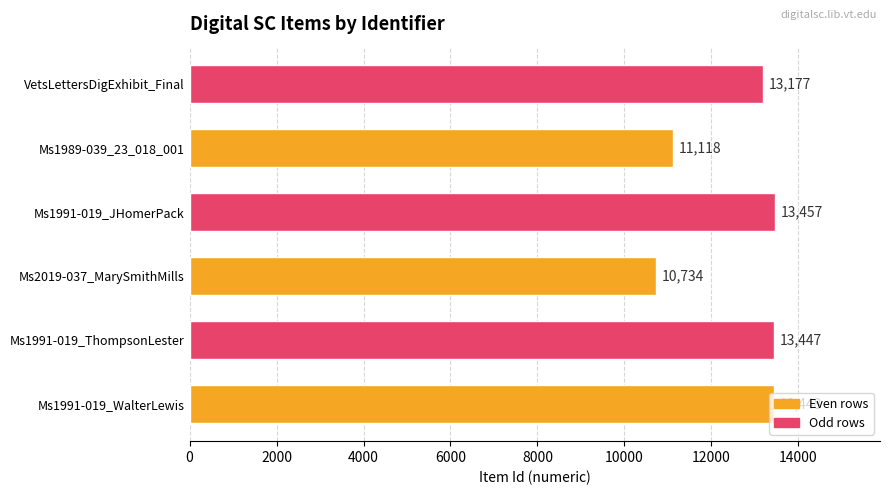

What is the minimum value shown in the chart?

10734